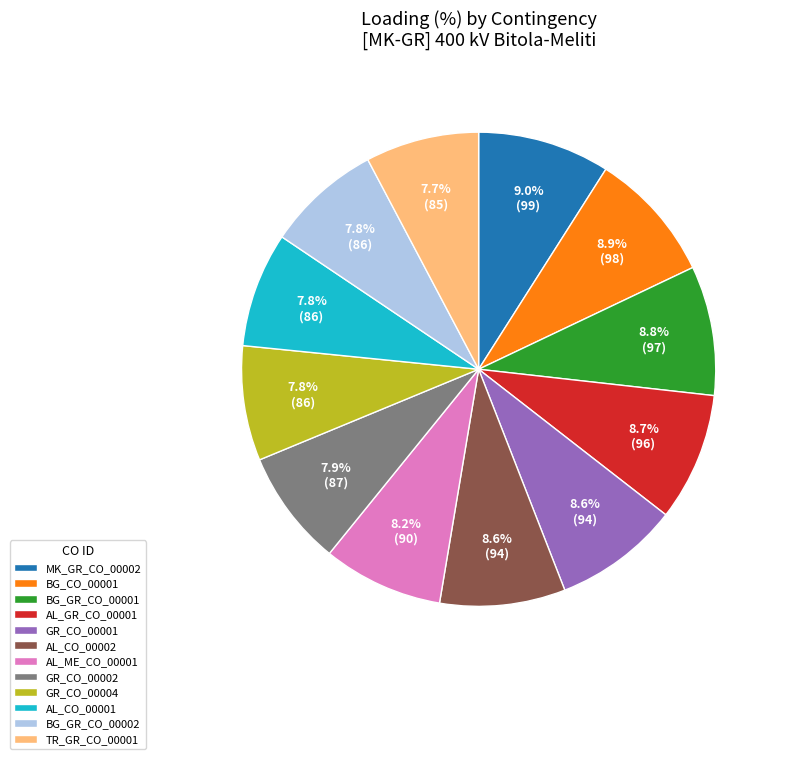

Approximately how many times larger is the value at AL_ME_CO_00001 compared to TR_GR_CO_00001?

1.1